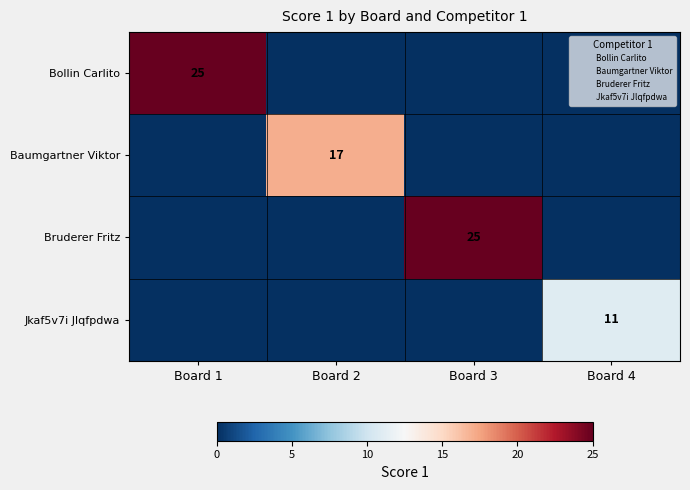

What is the greatest value displayed?

25